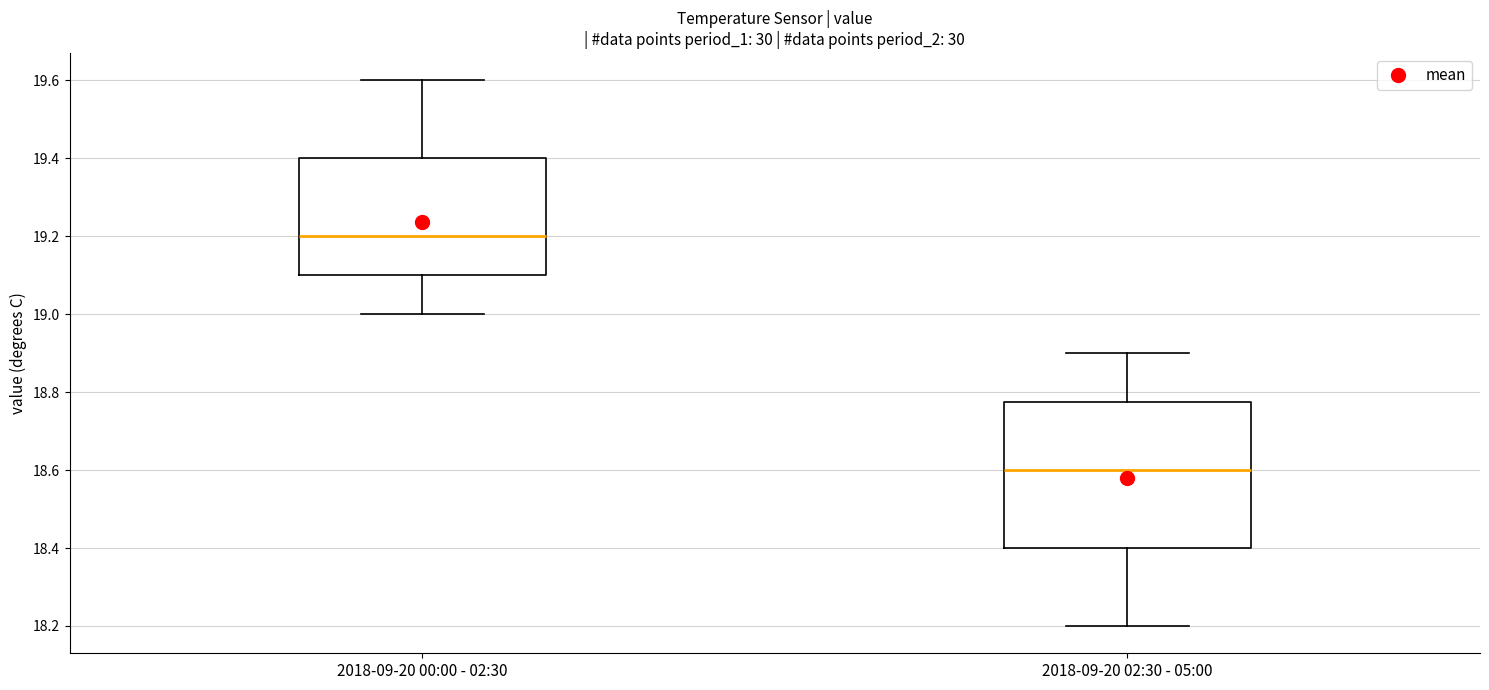

Reading left to right, transcribe this box plot: for each box, give where its median line is, the range the box spans, and where its two whiskers end, as read against the y-axis. The values are not printed on the chart, so give them approximately, as read against the axis.

2018-09-20 00:00 - 02:30: median 19.20, box 19.10 to 19.40, whiskers 19.00 to 19.60
2018-09-20 02:30 - 05:00: median 18.60, box 18.40 to 18.78, whiskers 18.20 to 18.90